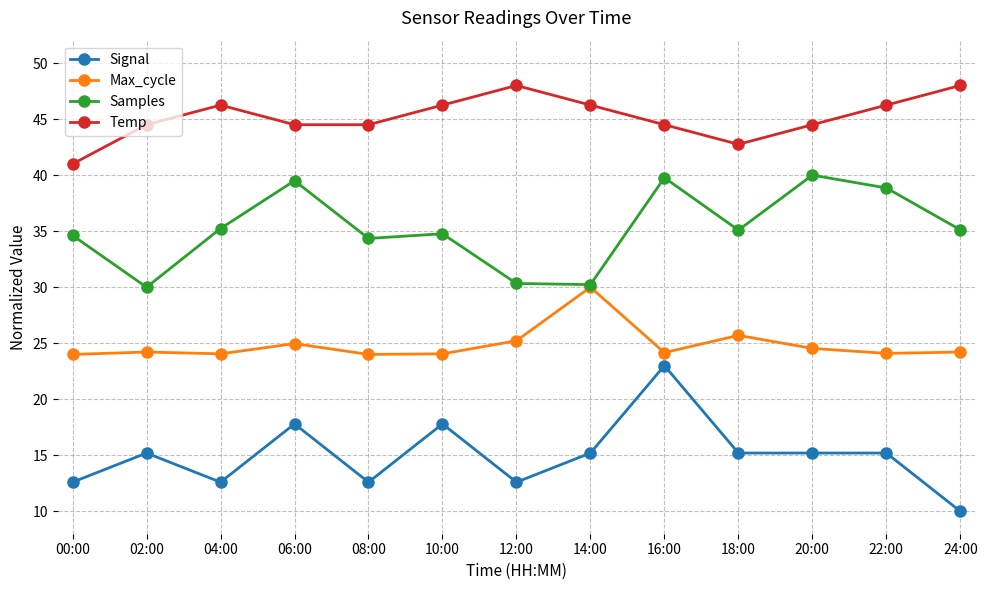

Is it true that Signal equals 17.8 at 06:00?

True